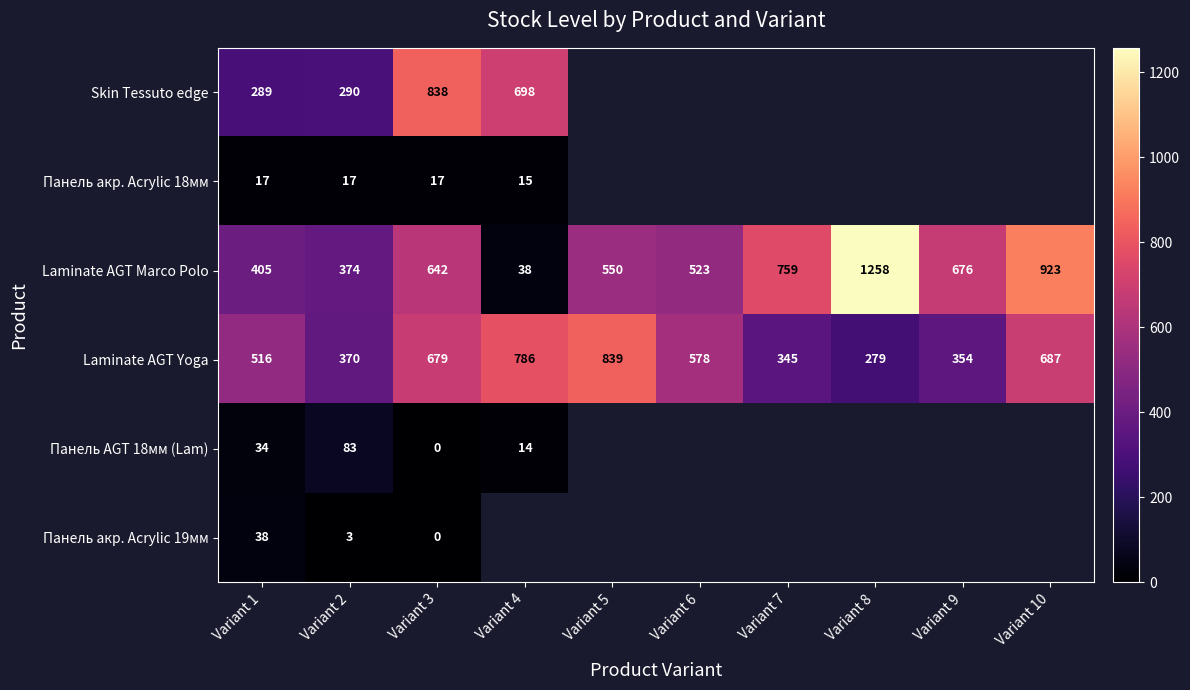

Where is Laminate AGT Marco Polo nearest to the value 648?

Variant 3